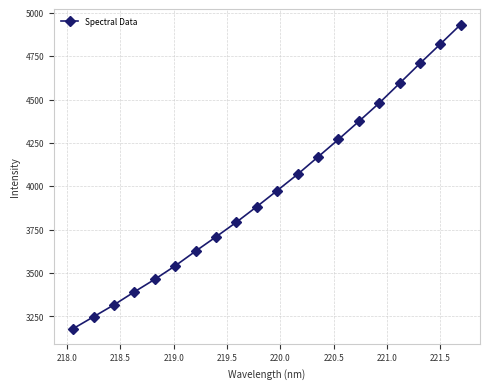

What is the smallest value displayed?

3179.7